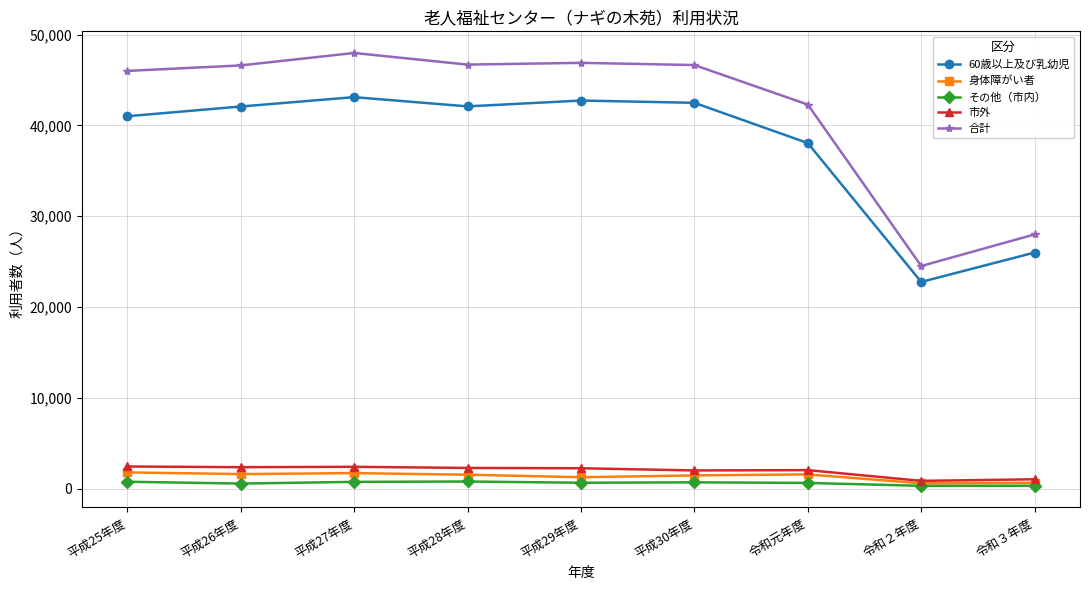

What is the label of the 9th point from the right?

平成25年度